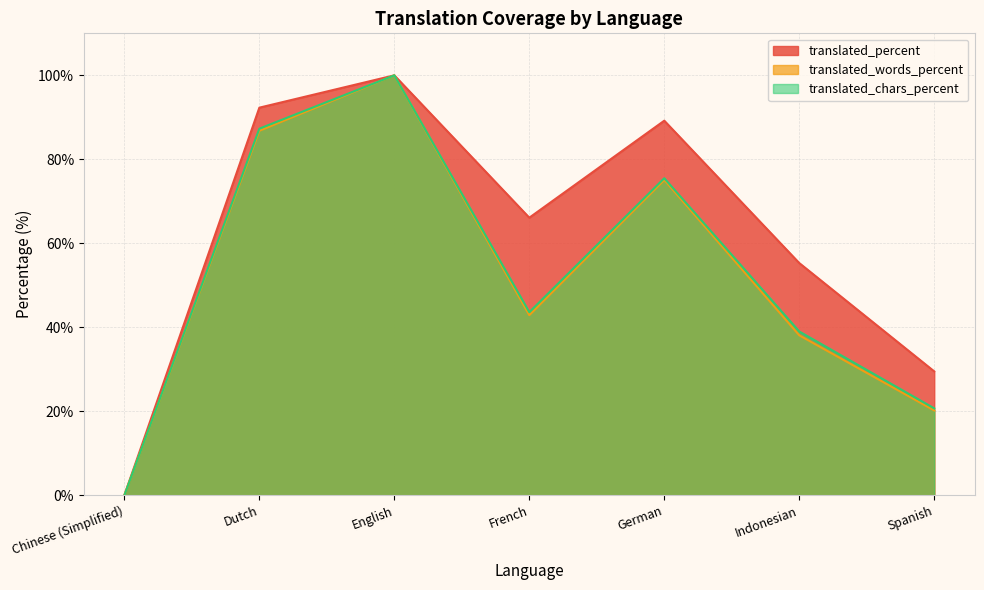

Rank the series by their maximum value, from highest to lowest.

translated_percent, translated_words_percent, translated_chars_percent